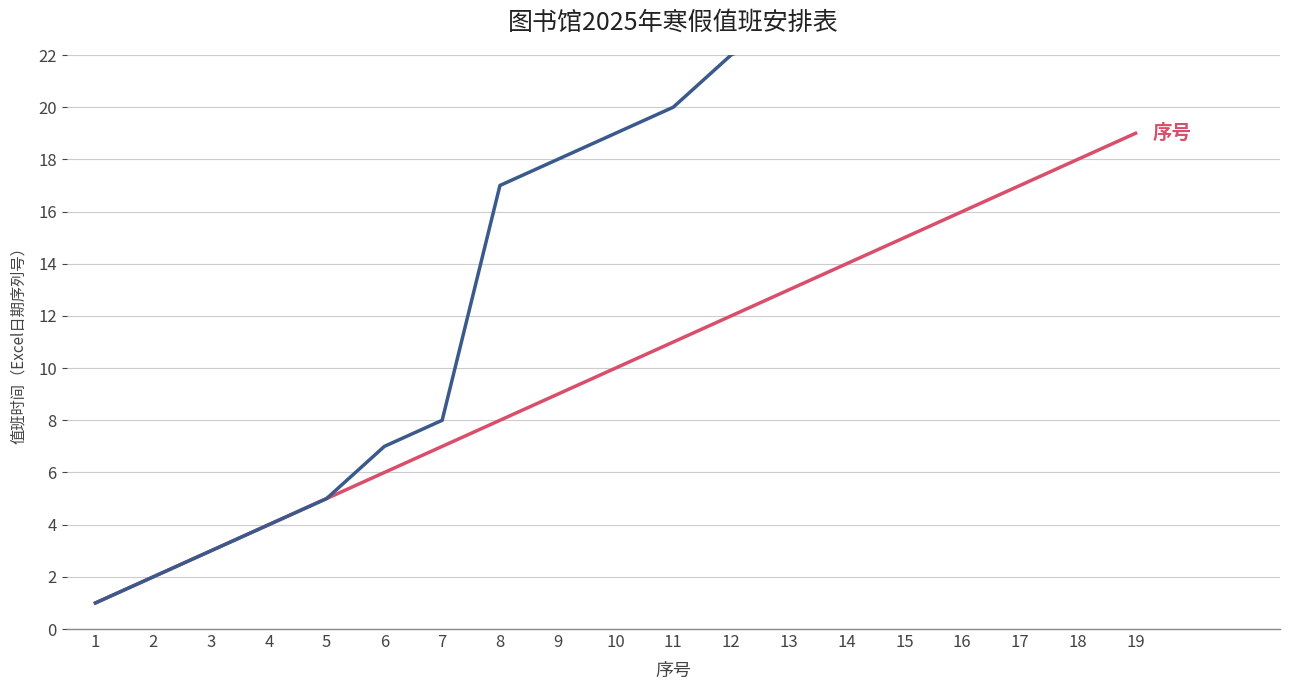

What is the difference between the maximum and minimum values in the 值班时间（偏移天数） series?

30